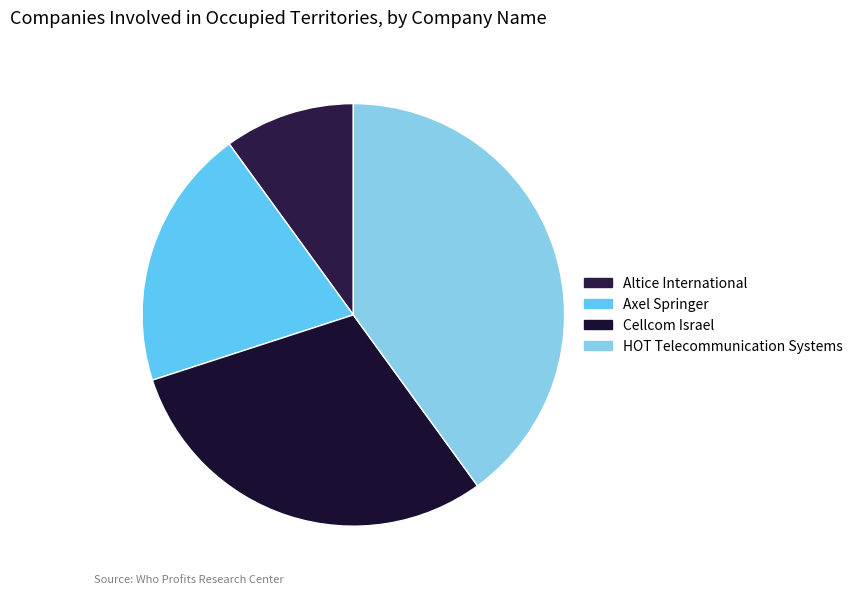

Rank the categories by value from highest to lowest.

HOT Telecommunication Systems, Cellcom Israel, Axel Springer, Altice International